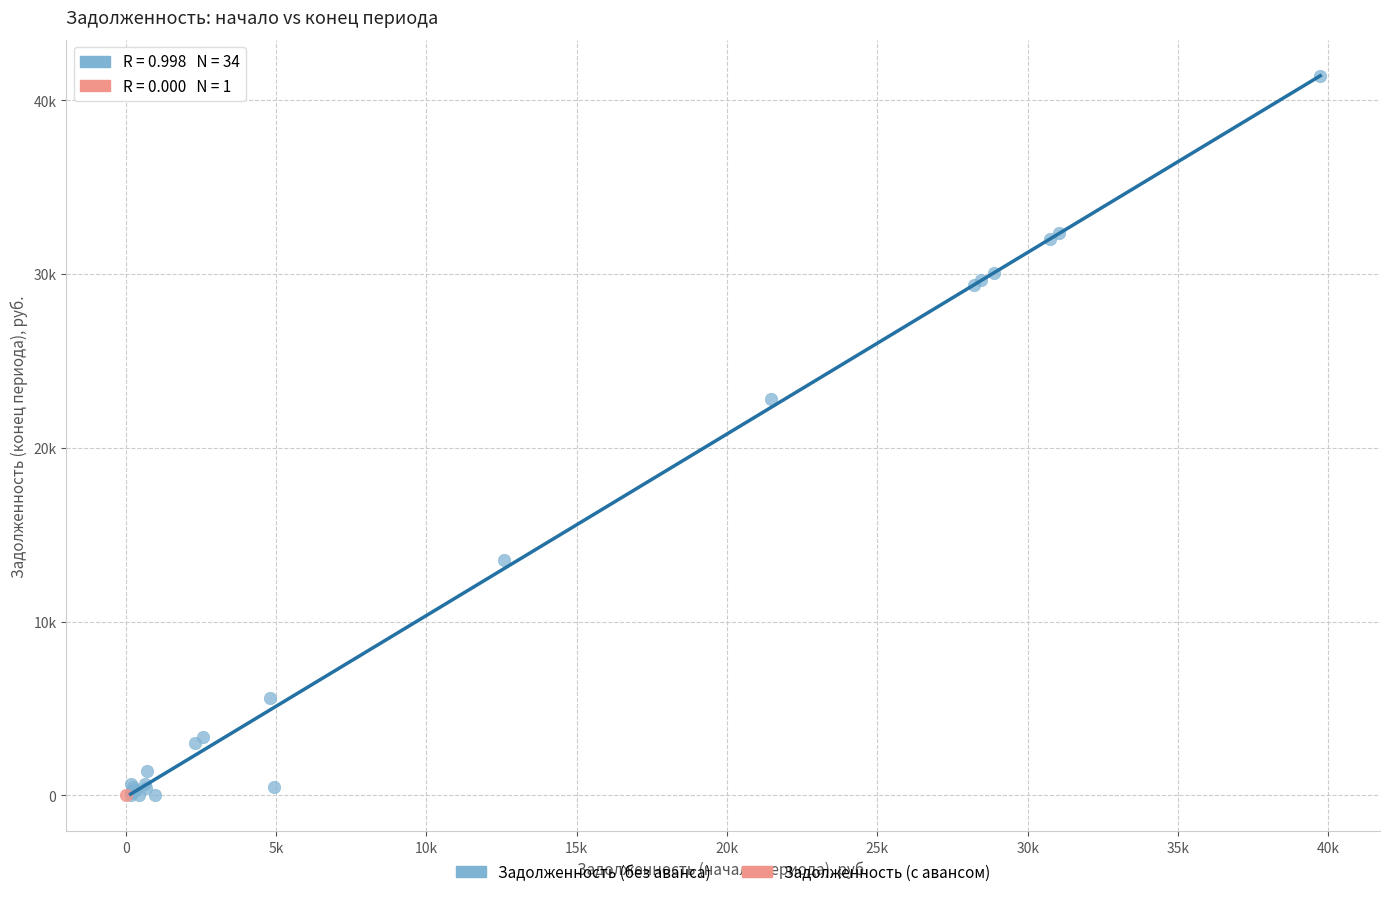

What are all the series names shown in the legend?

Задолженность (без аванса), Задолженность (с авансом)